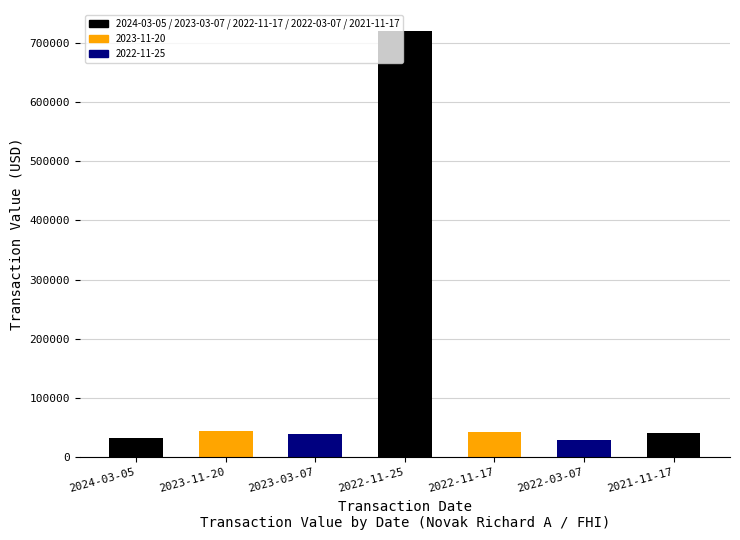

Which has a higher value, 2024-03-05 or 2022-11-25?

2022-11-25